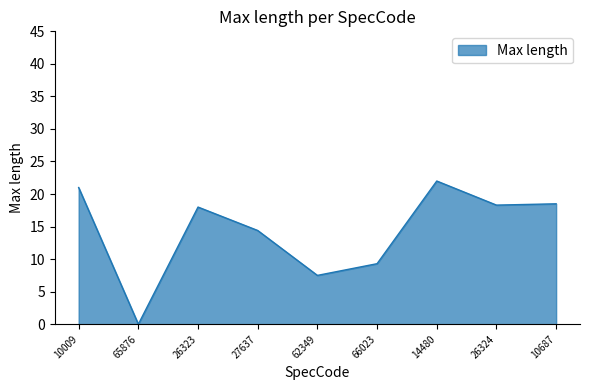

What position from the right is 26324?

2